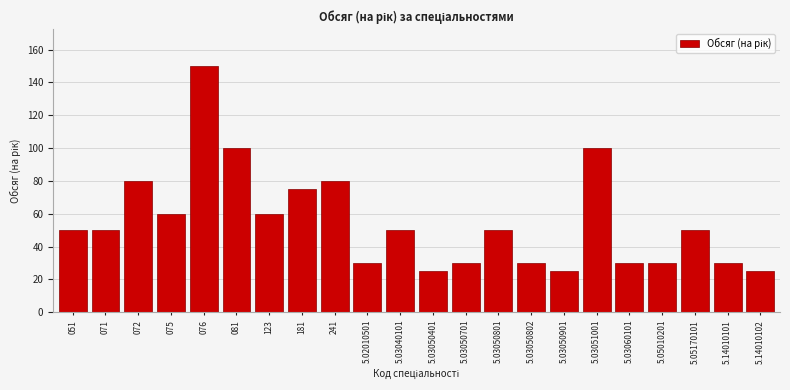

Reading left to right, extract all data points from this chart.

051=50	071=50	072=80	075=60	076=150	081=100	123=60	181=75	241=80	5.02010501=30	5.03040101=50	5.03050401=25	5.03050701=30	5.03050801=50	5.03050802=30	5.03050901=25	5.03051001=100	5.03060101=30	5.05010201=30	5.05170101=50	5.14010101=30	5.14010102=25